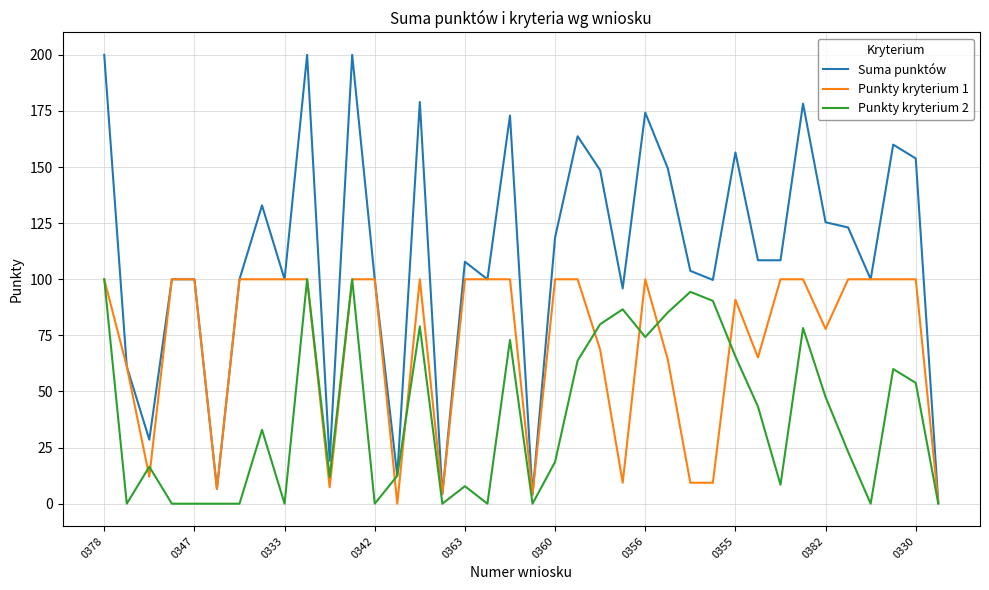

List the series in order of their overall mean, highest first.

Suma punktów, Punkty kryterium 1, Punkty kryterium 2